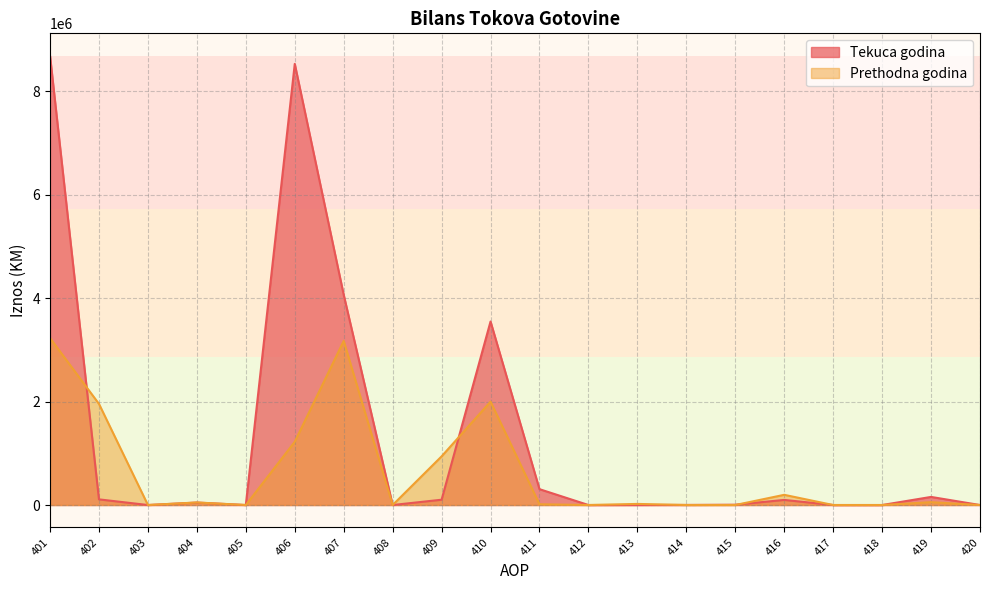

What is the difference between the second highest and minimum values in the Tekuca godina series?

8533148.0